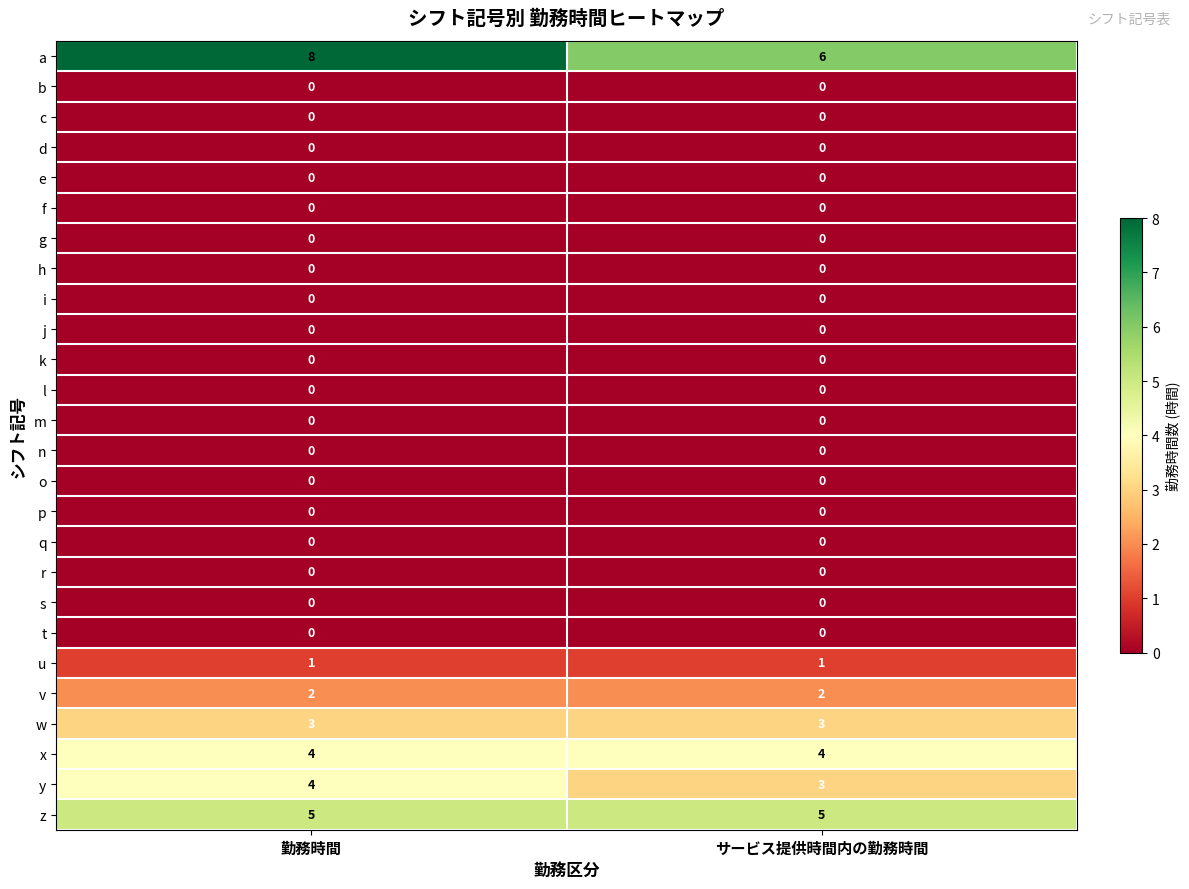

Which series changed the most between 勤務時間 and サービス提供時間内の勤務時間?

a